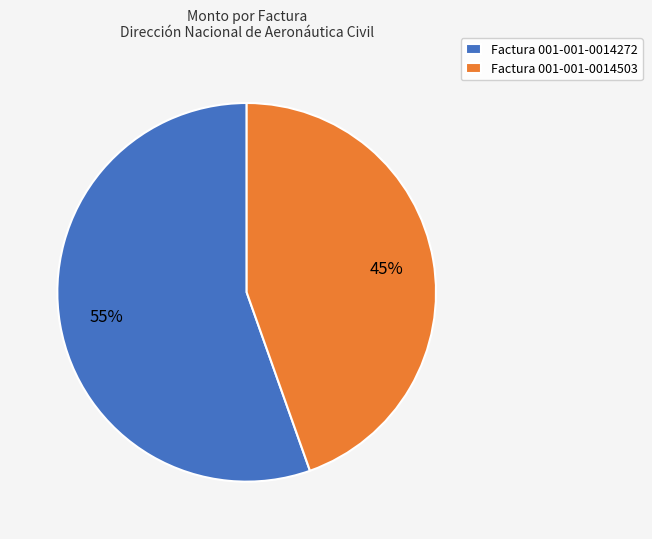

The Factura 001-001-0014272 slice represents 55% of the pie. True or false?

True